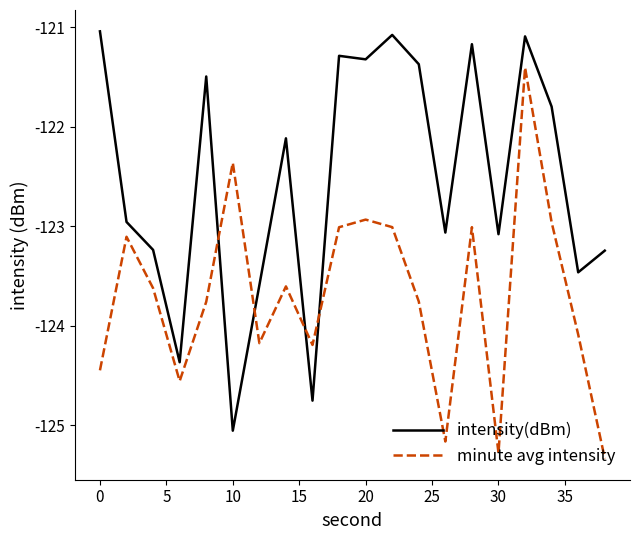

What is the average value of the minute avg intensity series?

-123.7